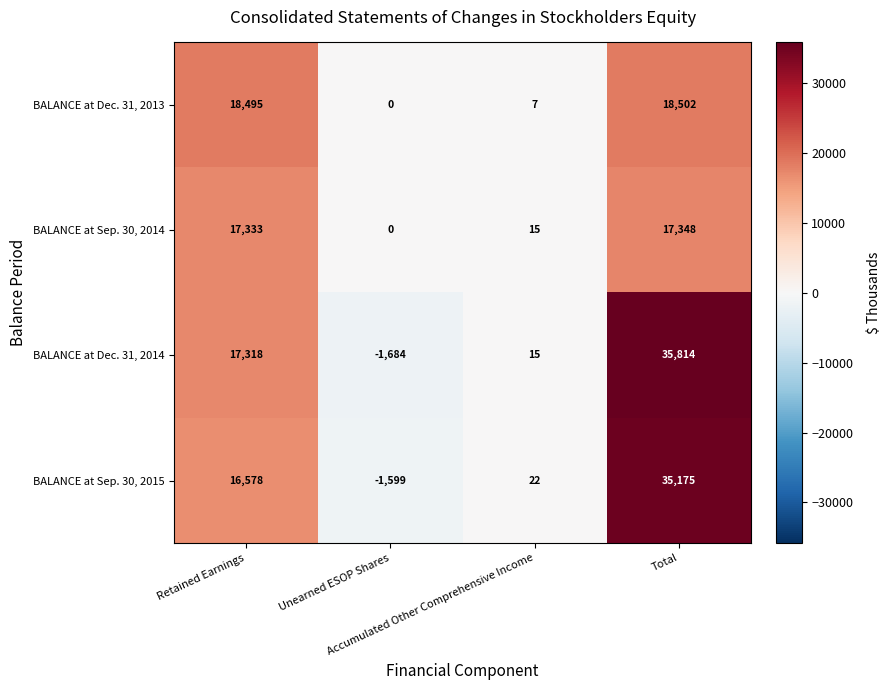

Which label corresponds to the largest value in the chart?

Total